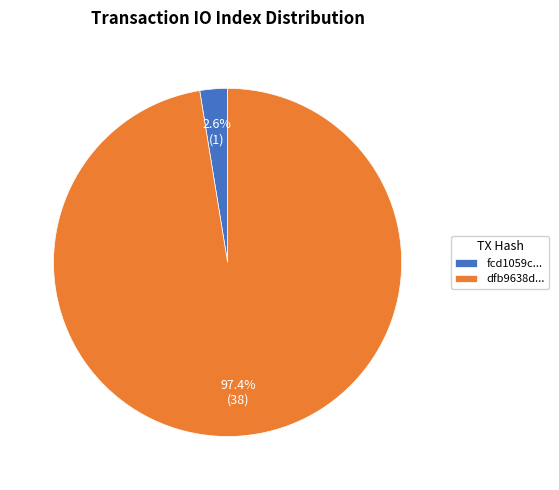

Does any single category account for the majority?

Yes